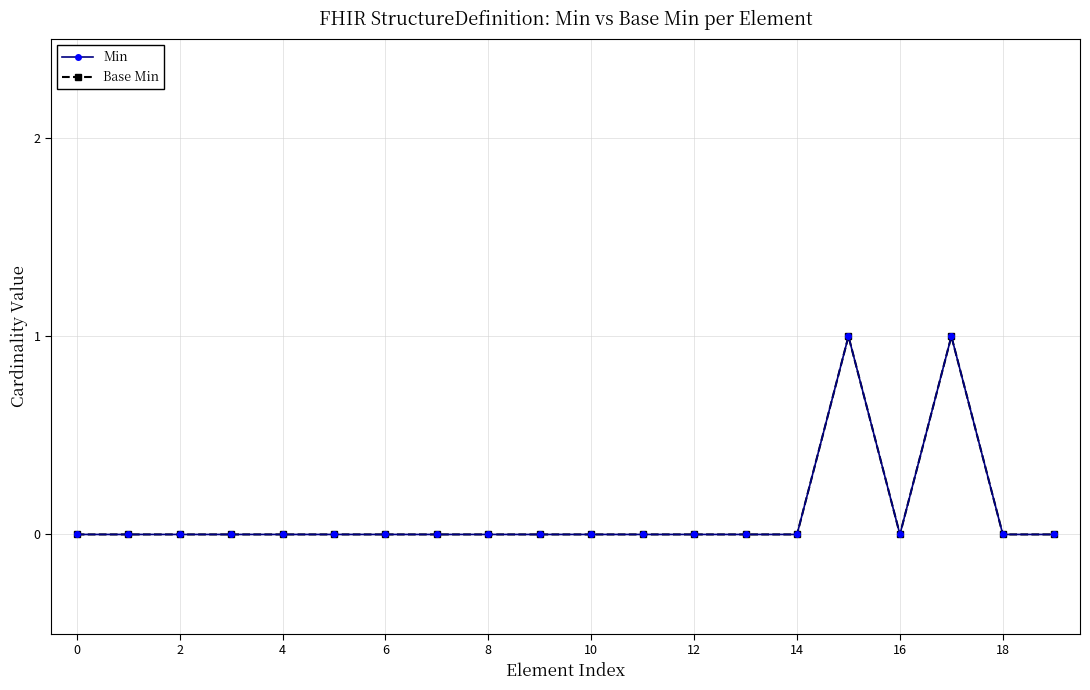

Is this an area chart (filled region under the line)?

No